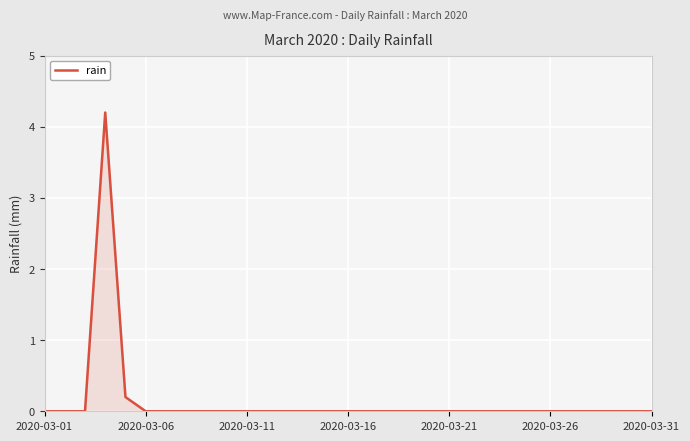

What is the difference between the maximum and minimum values?

4.2